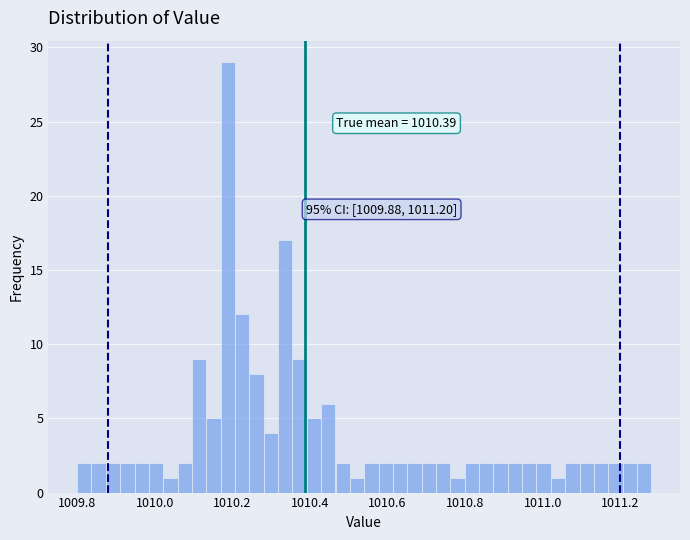

Around what value on the x-axis is the tallest bar? Give the approximate position of its centre, as read against the axis.

1010.18